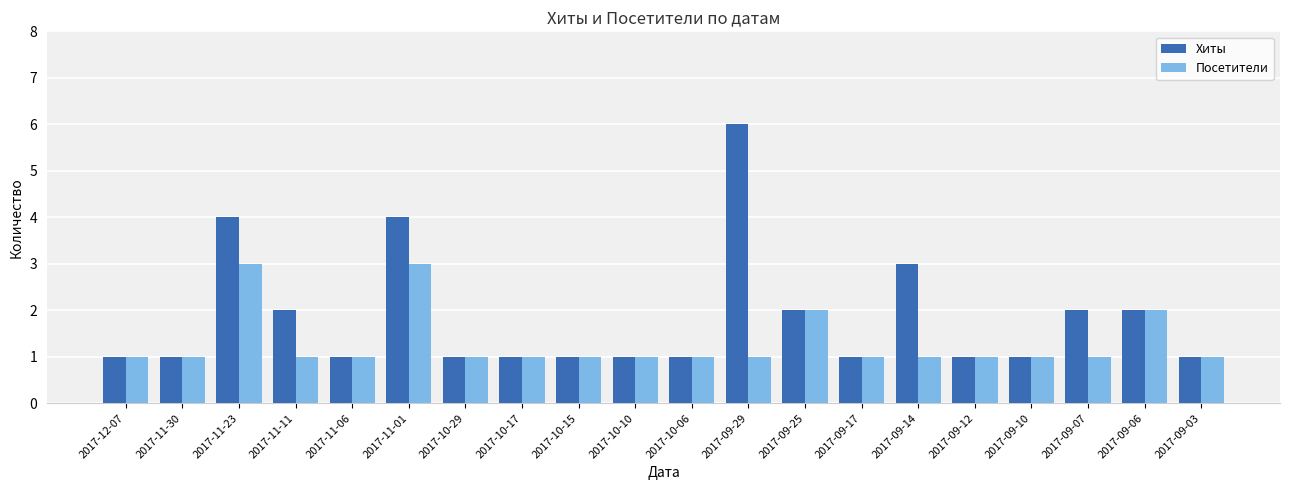

What is the label of the 3rd bar from the right?

2017-09-07